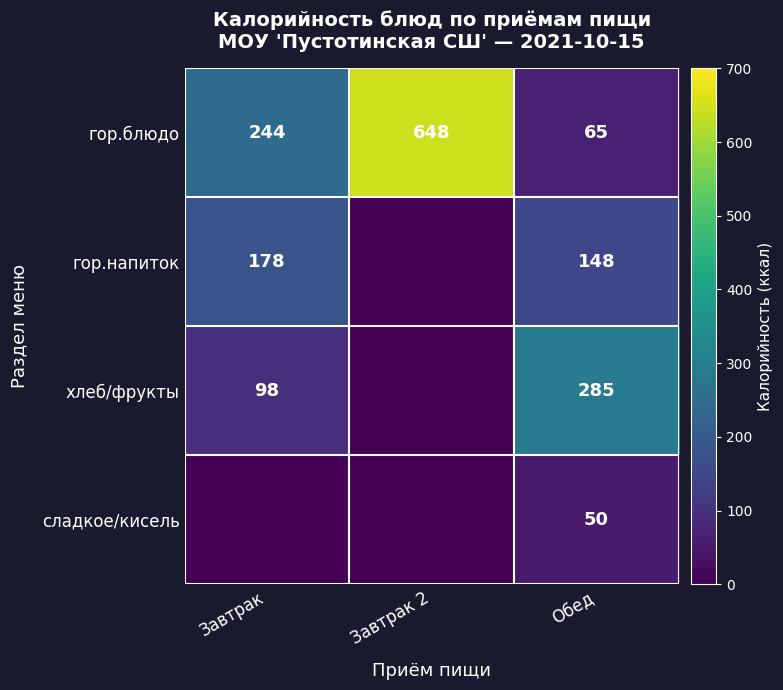

What value does the гор.блюдо series have at Обед?

65